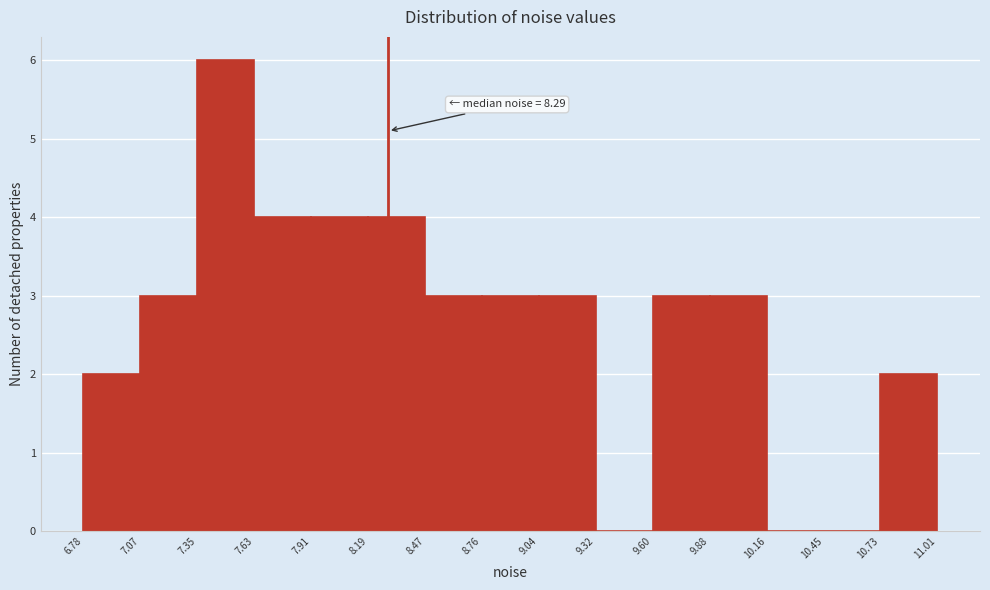

Which range on the x-axis has the tallest bar?

7.35 to 7.63